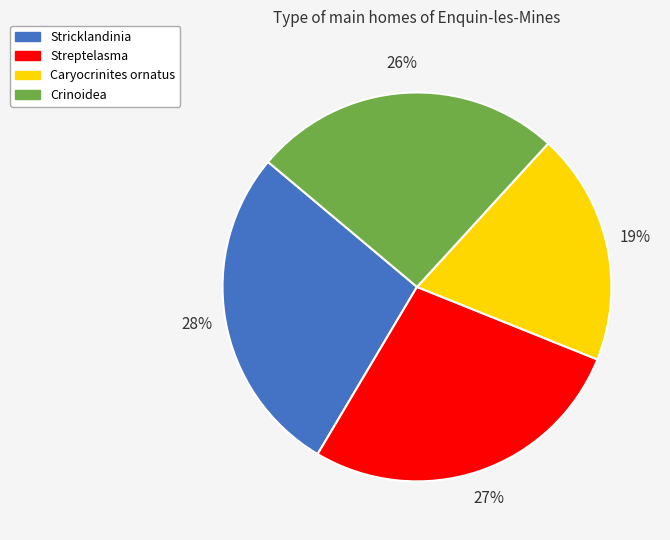

True or false: Crinoidea accounts for 36% of the total.

False